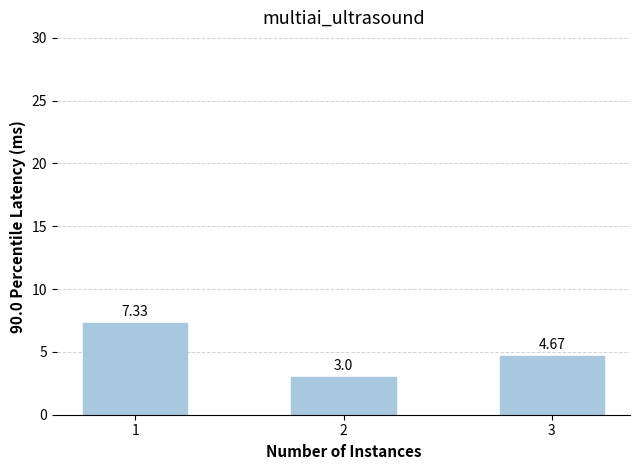

What is the minimum value shown in the chart?

3.0